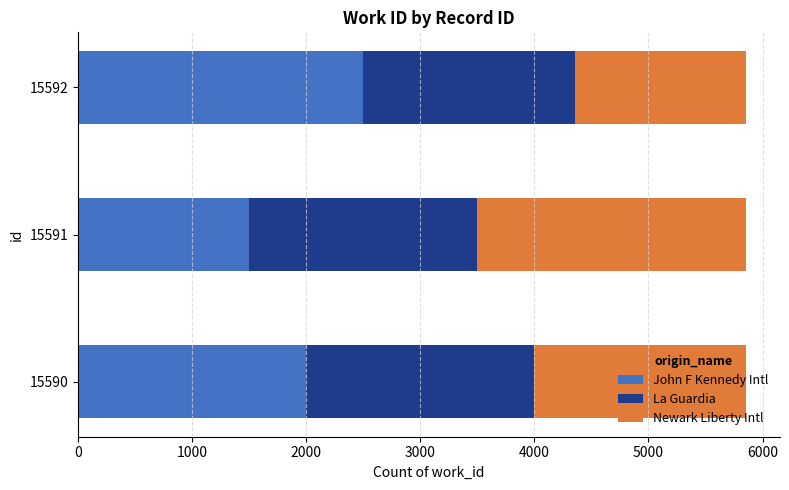

Rank the categories by John F Kennedy Intl value from lowest to highest.

15591, 15590, 15592